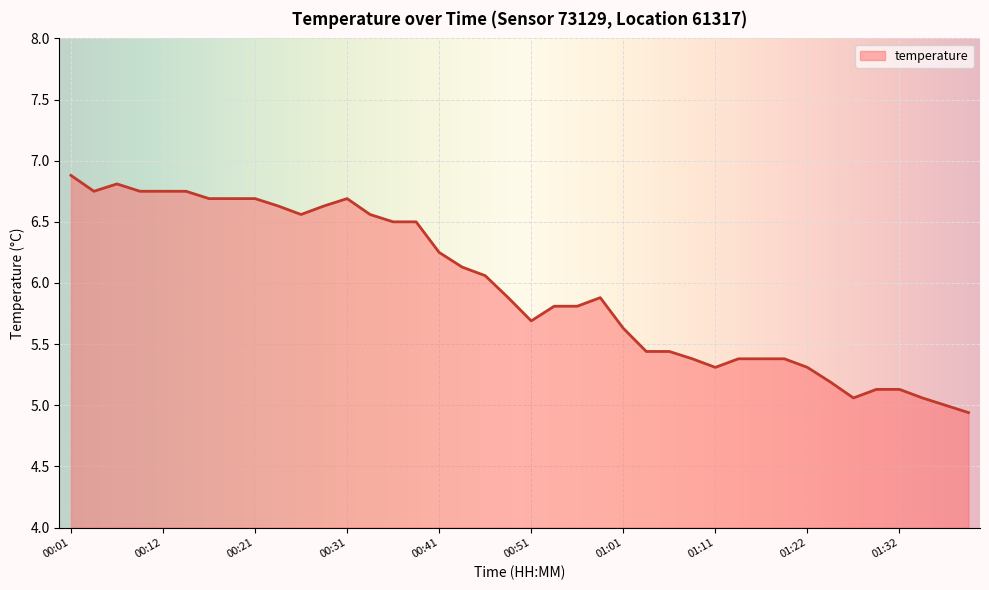

What is the greatest value displayed?

6.9